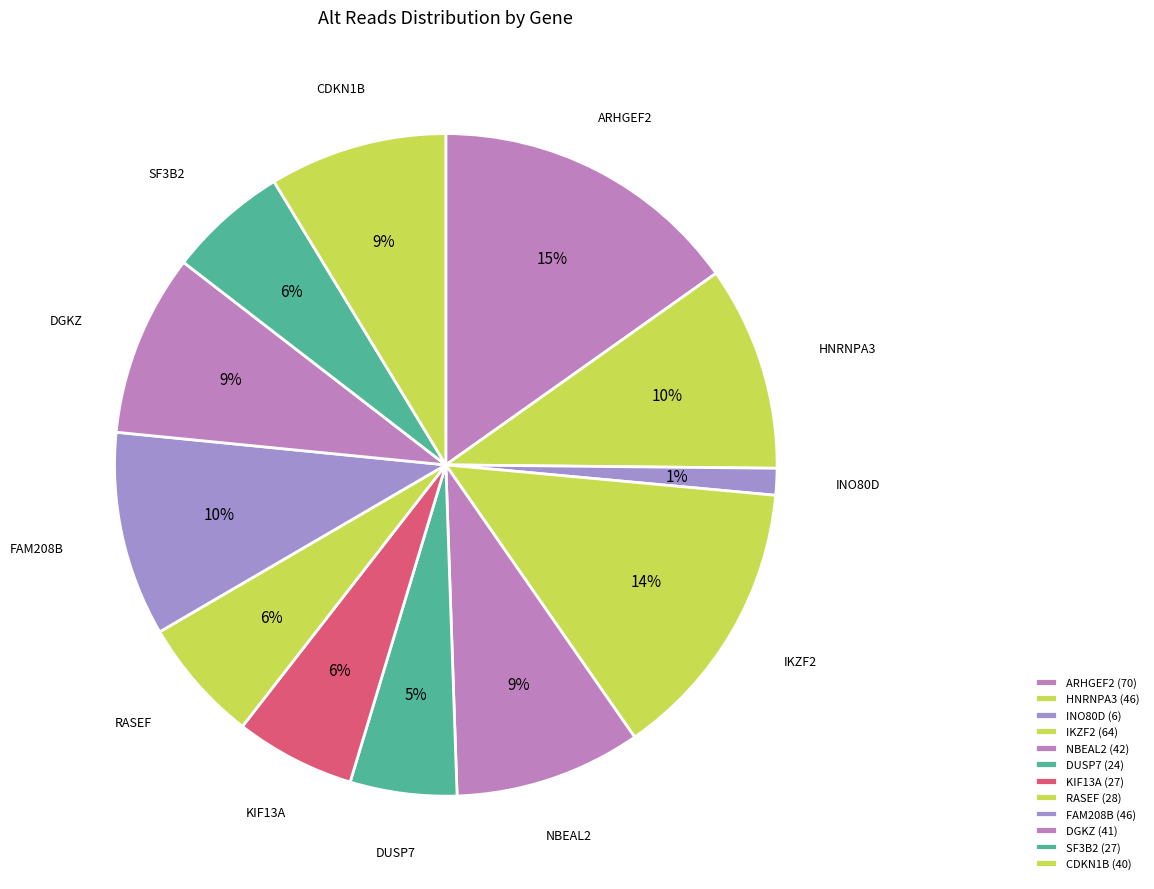

How many segments does this pie chart have?

12